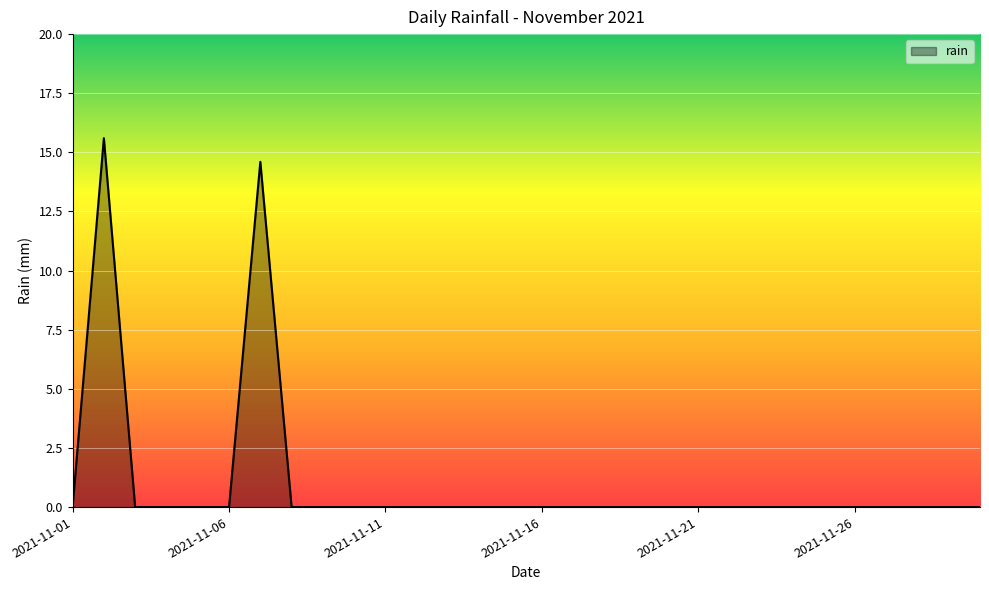

How many lines are shown in the chart?

1